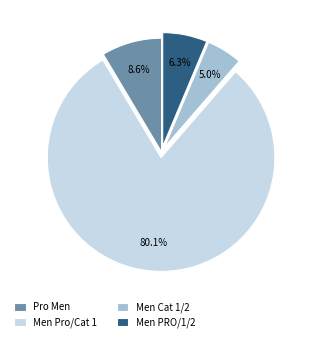

Rank the categories by value from lowest to highest.

Men Cat 1/2, Men PRO/1/2, Pro Men, Men Pro/Cat 1